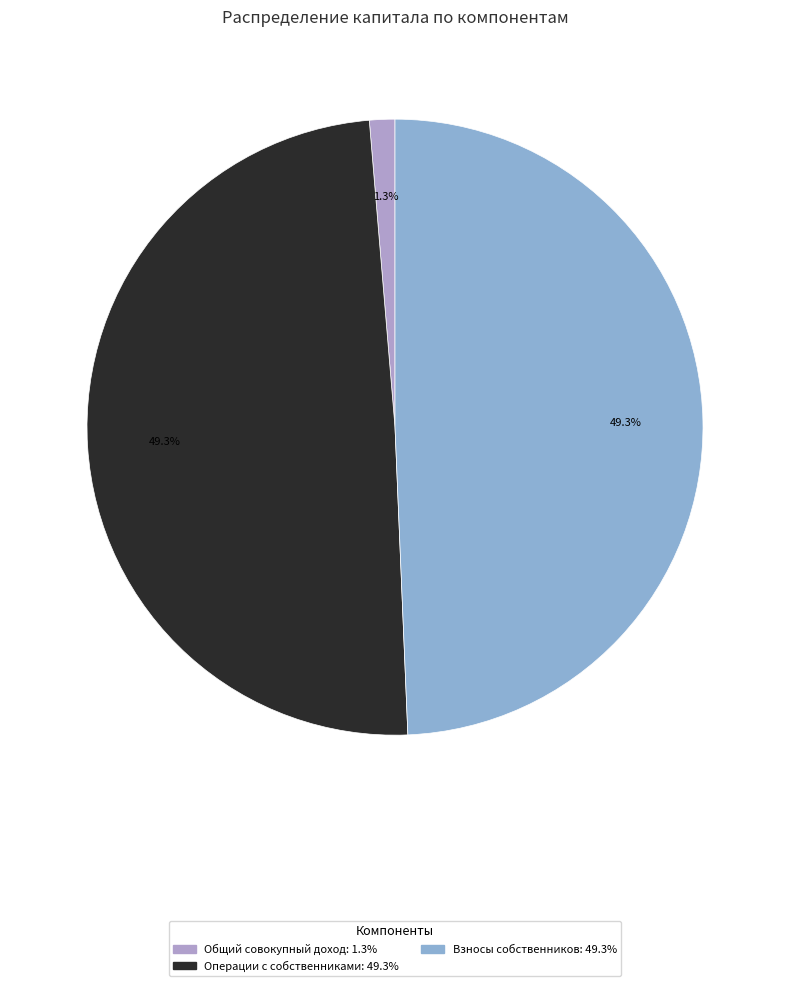

Does any single category account for the majority?

No